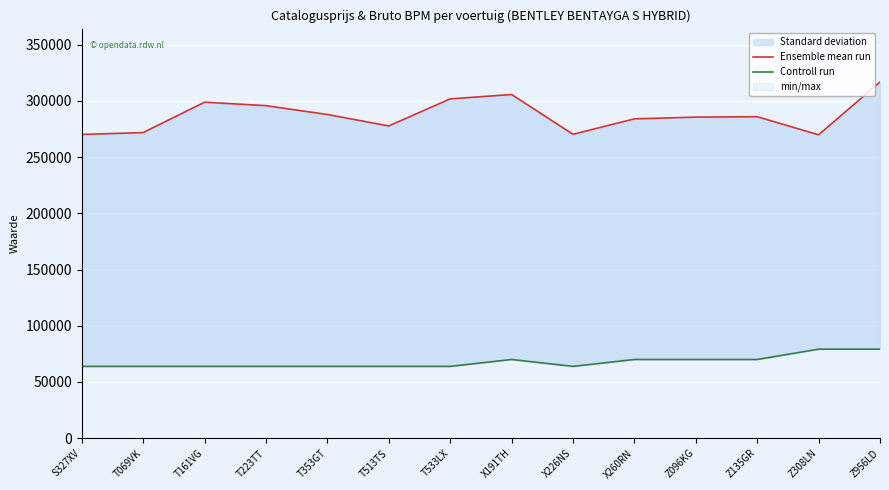

What is the total value across all series at X226NS?

334246.4